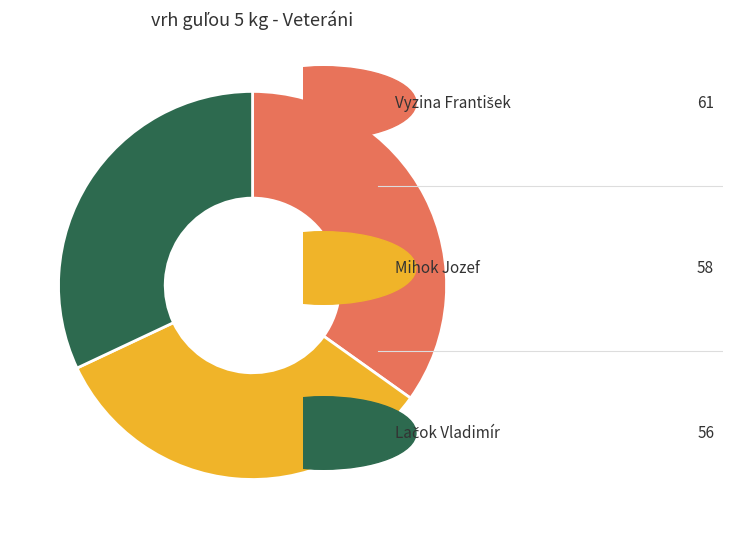

Does any single category account for the majority?

No